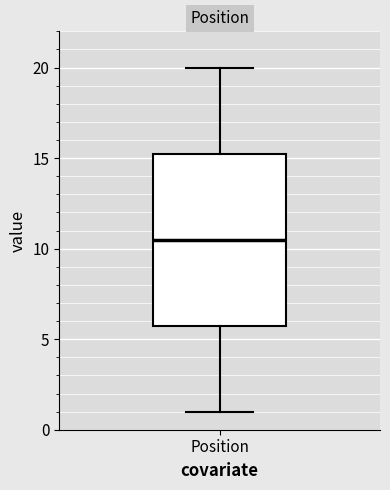

Transcribe this box plot: give where the median line is, the range the box spans, and where the two whiskers end, as read against the y-axis. The values are not printed on the chart, so give them approximately, as read against the axis.

median 10.5, box 6.0 to 15.5, whiskers 1.0 to 20.0